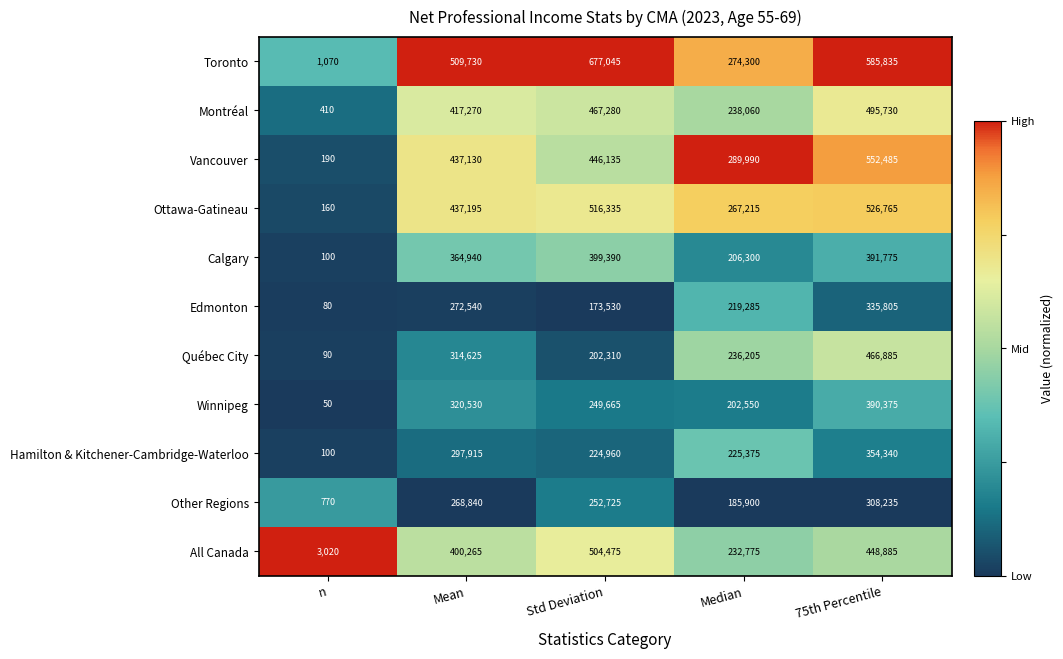

Is the value of Winnipeg at n greater than the value of Vancouver at Median?

No